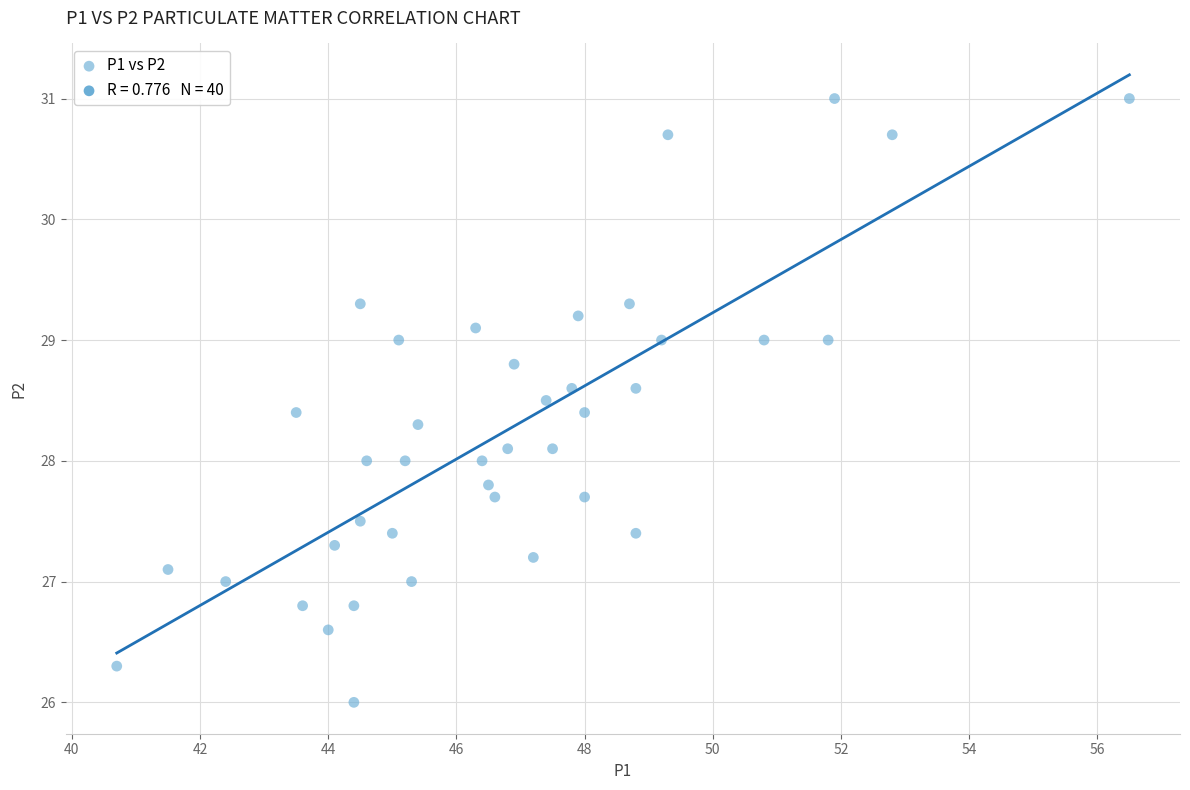

What is the range of X values (max minus min)?

15.8